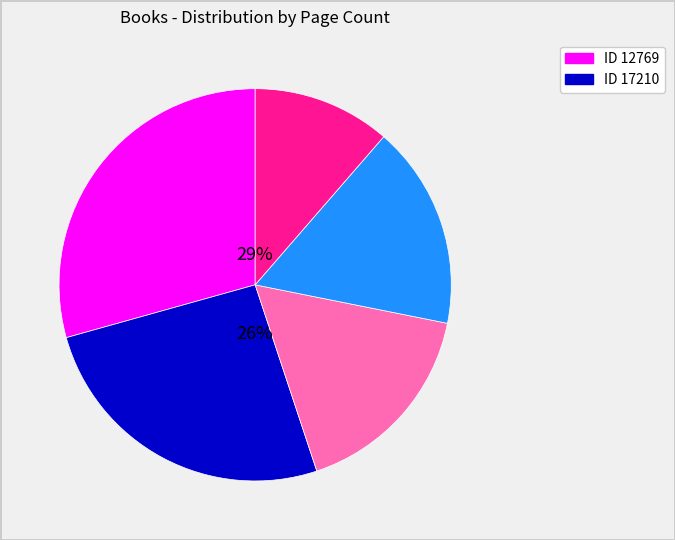

Is there any slice that represents more than half of the pie?

No